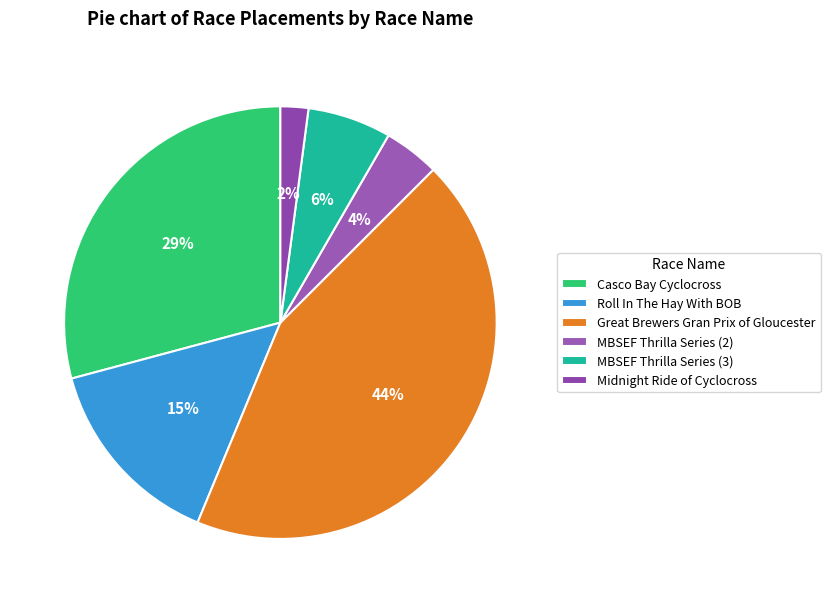

Count the number of slices in the pie.

6